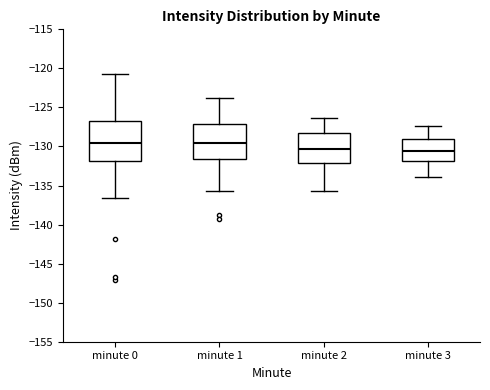

Where does the lower whisker of the box for minute 1 end on the y-axis? The values are not printed on the chart, so give them approximately, as read against the axis.

-135.5